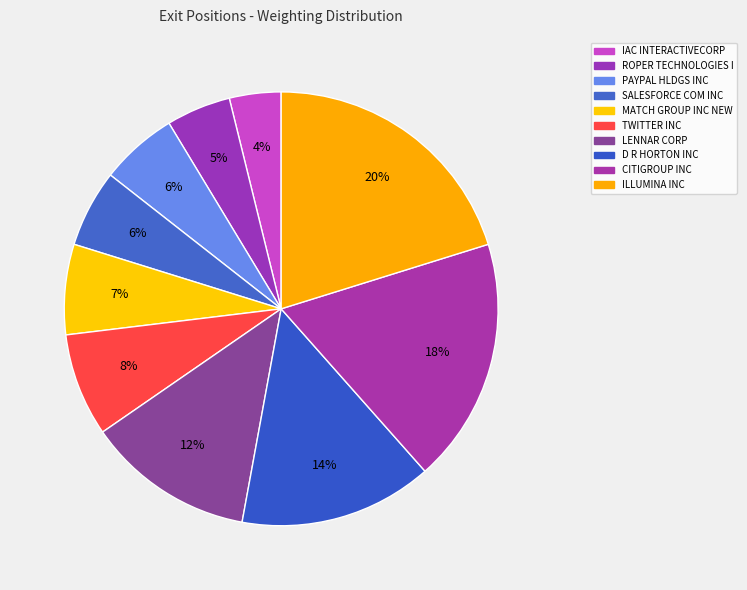

How many segments does this pie chart have?

10